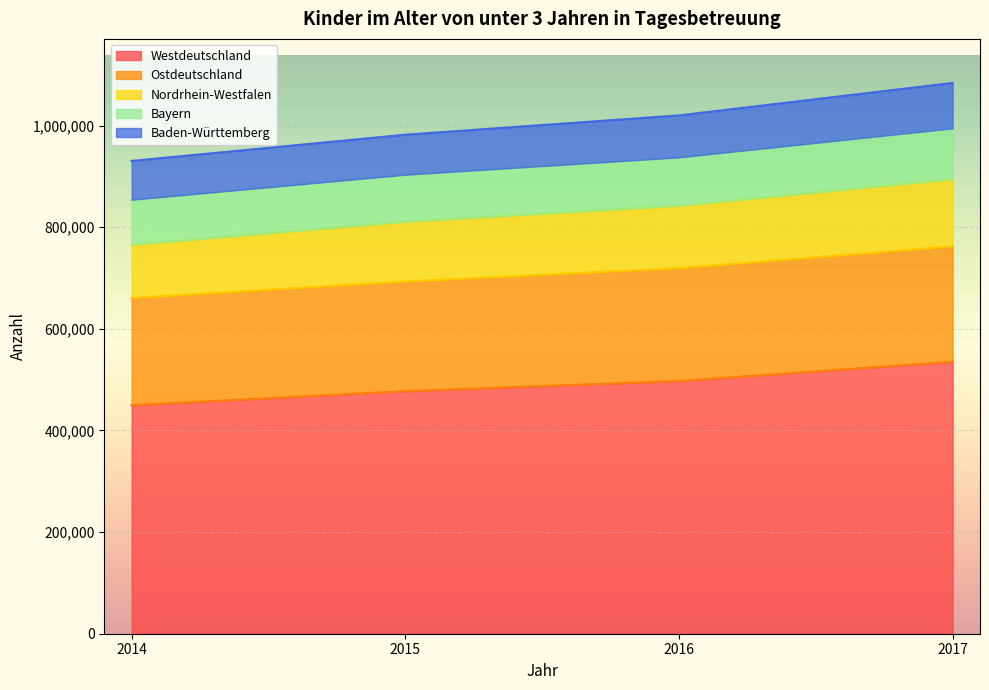

The value of Westdeutschland at 2017 is 535267. True or false?

True